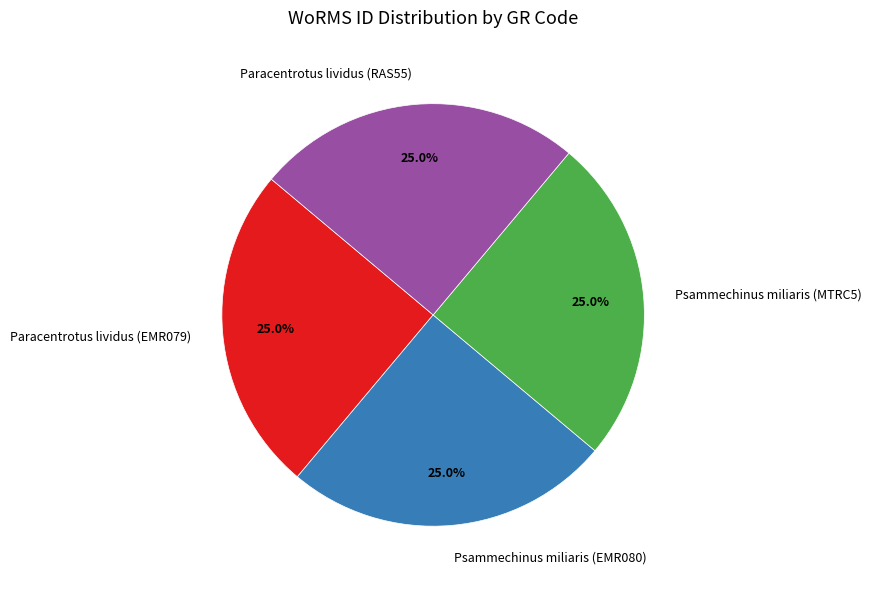

What is the ratio of the value at Psammechinus miliaris (EMR080) to the value at Psammechinus miliaris (MTRC5)?

1.0